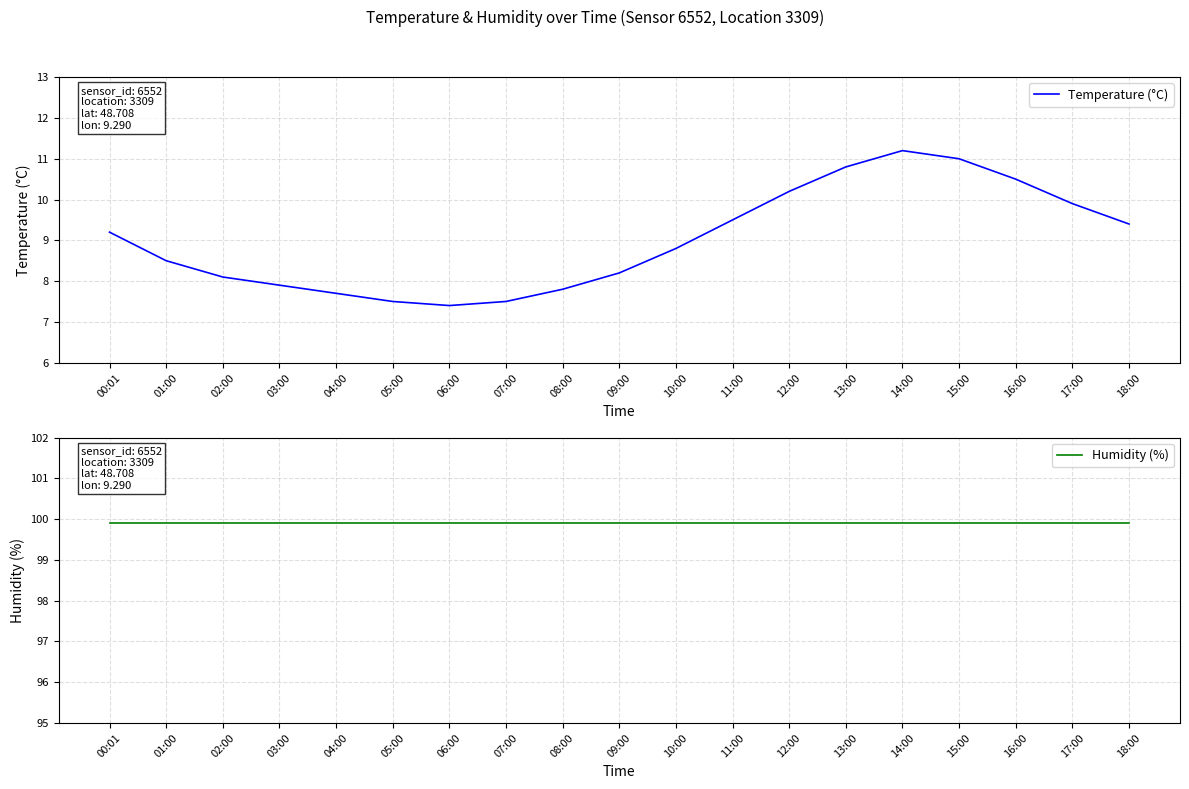

What is the average value of the Humidity (%) series?

99.9